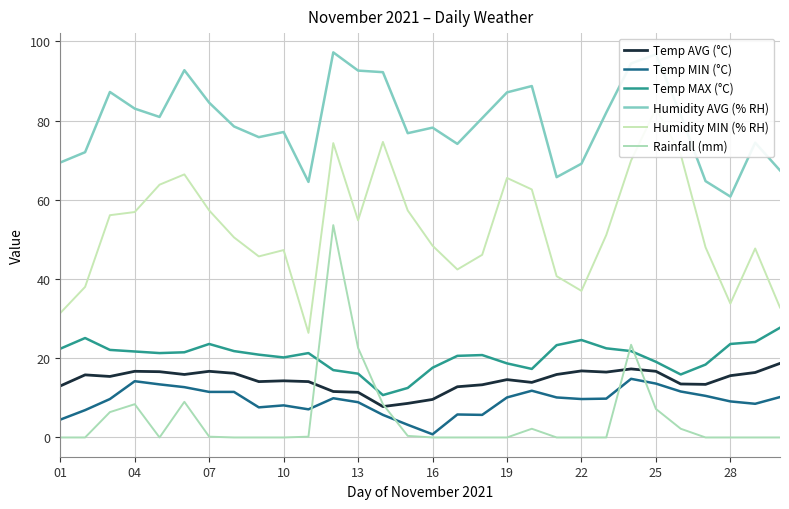

Which category has the lowest value across all series?

01